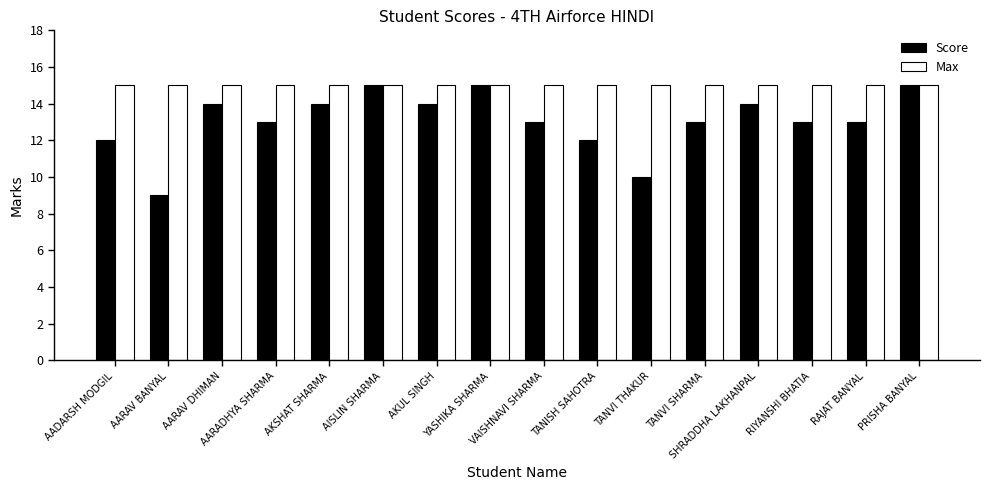

Which series has the largest total across all categories?

Max